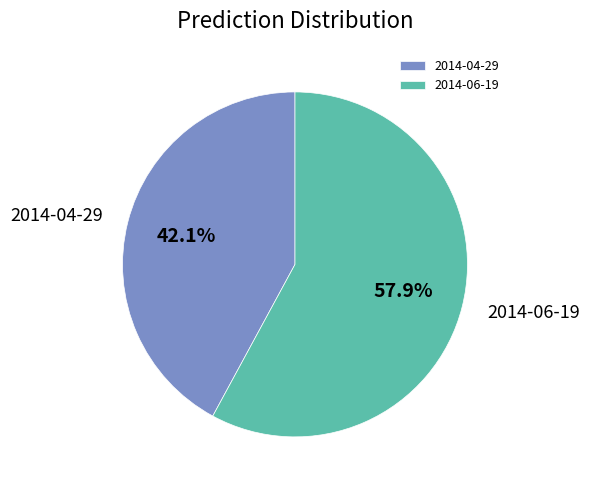

Is it true that 2014-06-19 is 58% of the pie?

True